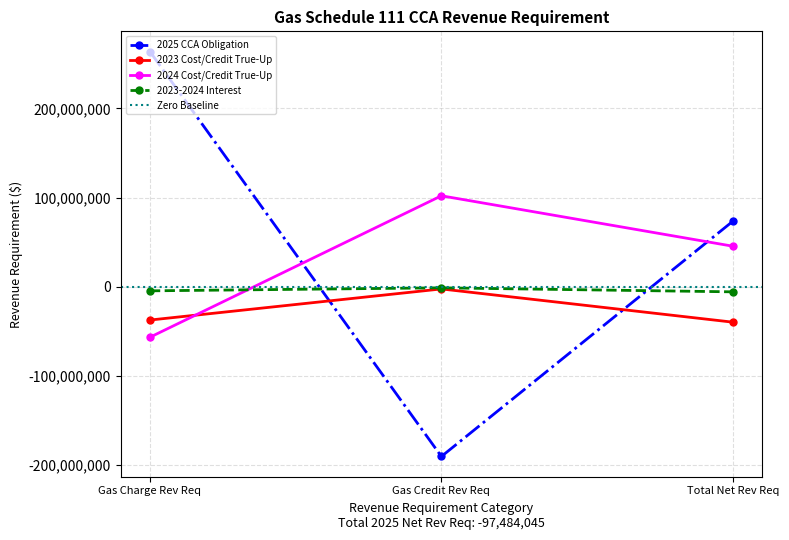

At Gas Charge Rev Req, list the series in order from smallest to largest.

2024 Cost/Credit True-Up, 2023 Cost/Credit True-Up, 2023-2024 Interest, 2025 CCA Obligation